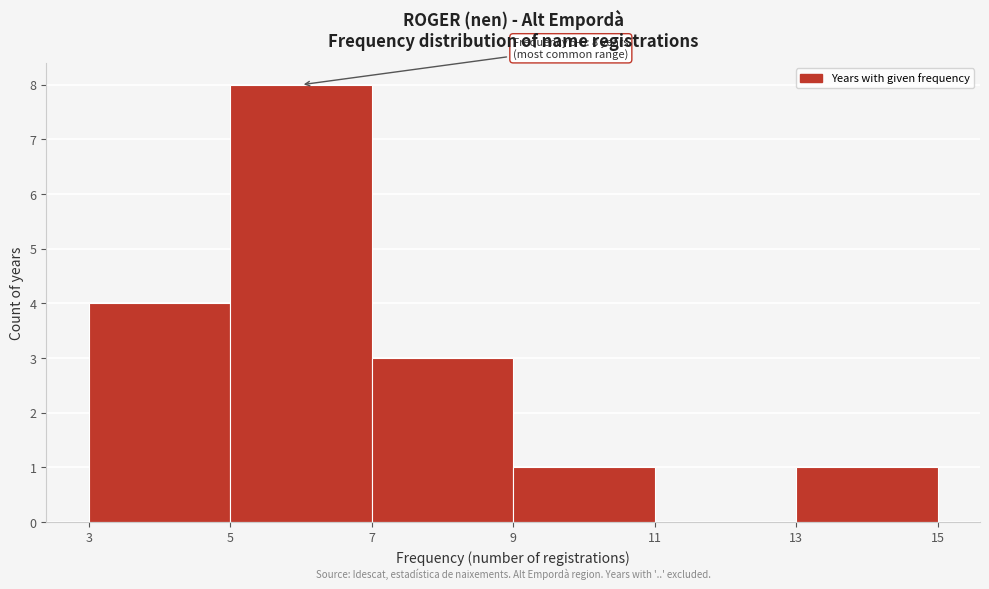

Over which range of the x-axis is the bar tallest?

5 to 7